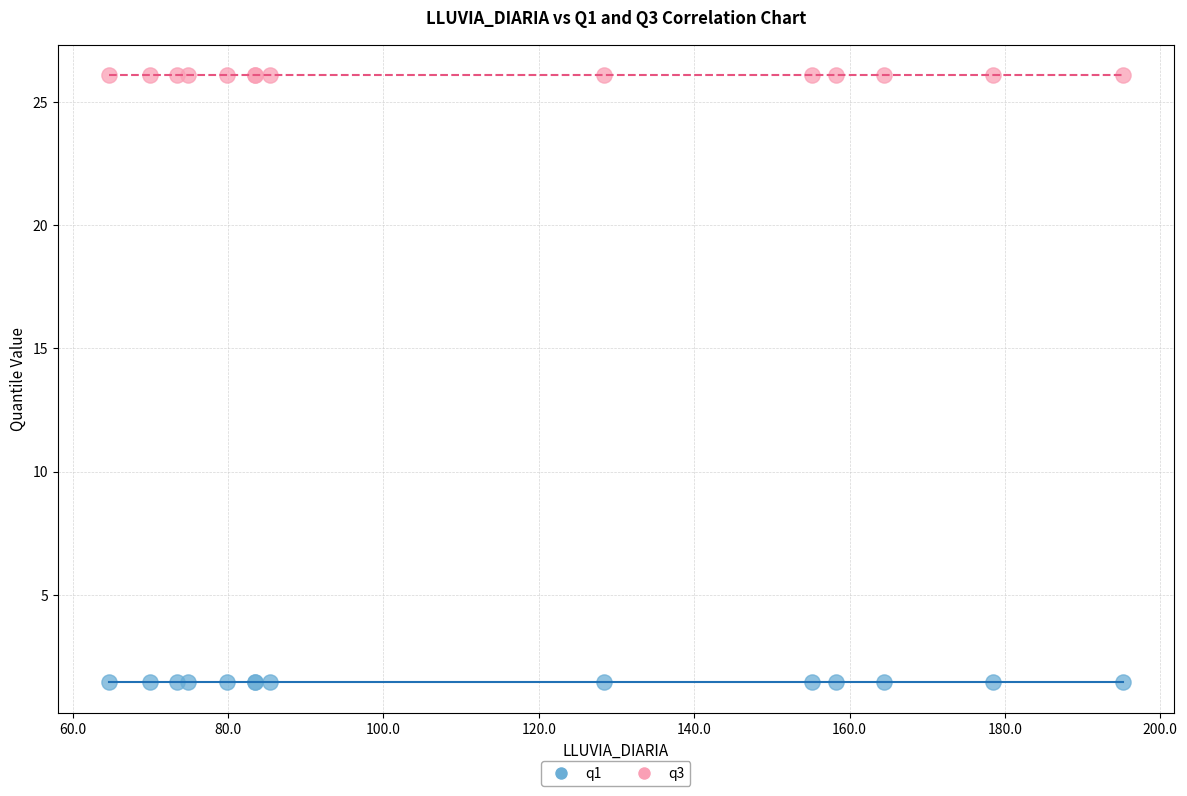

Which series contains the lowest Y value?

q1